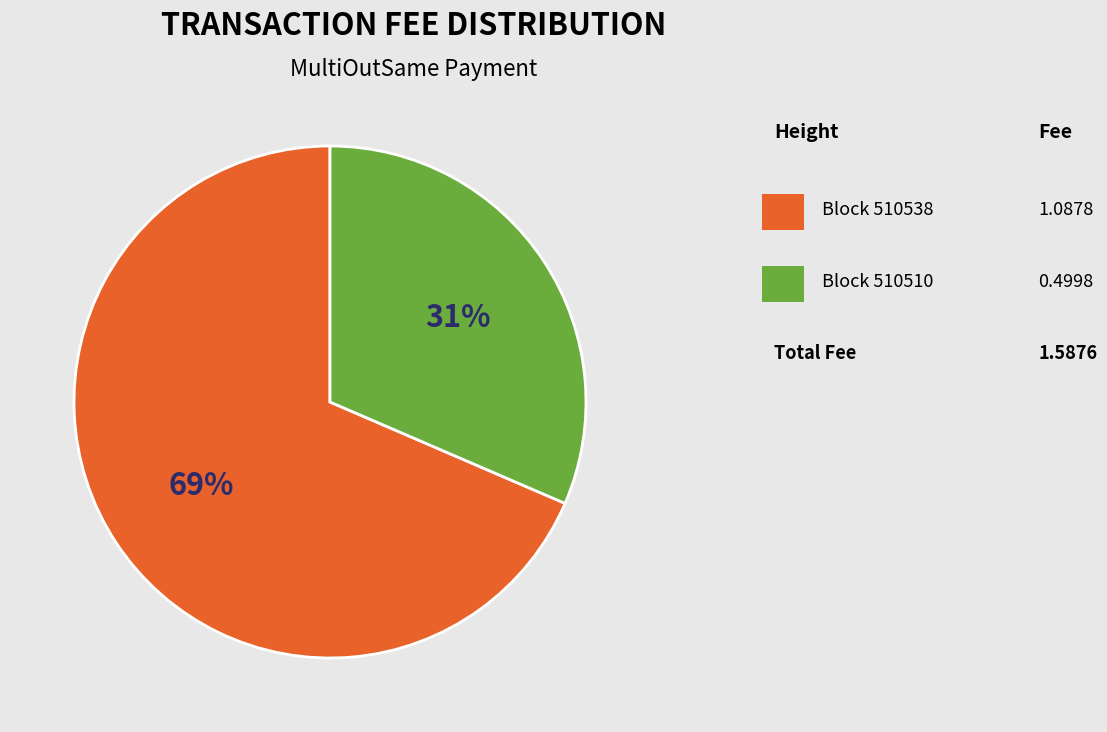

To the nearest percent, what is the average slice percentage?

50%